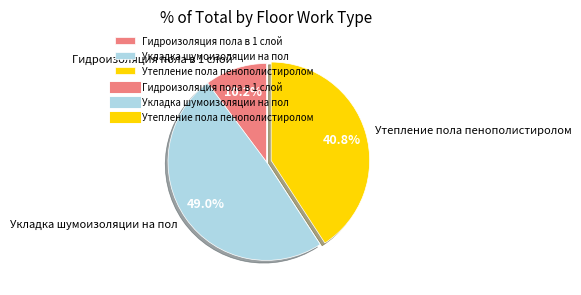

Which has a higher value, Утепление пола пенополистиролом or Укладка шумоизоляции на пол?

Укладка шумоизоляции на пол